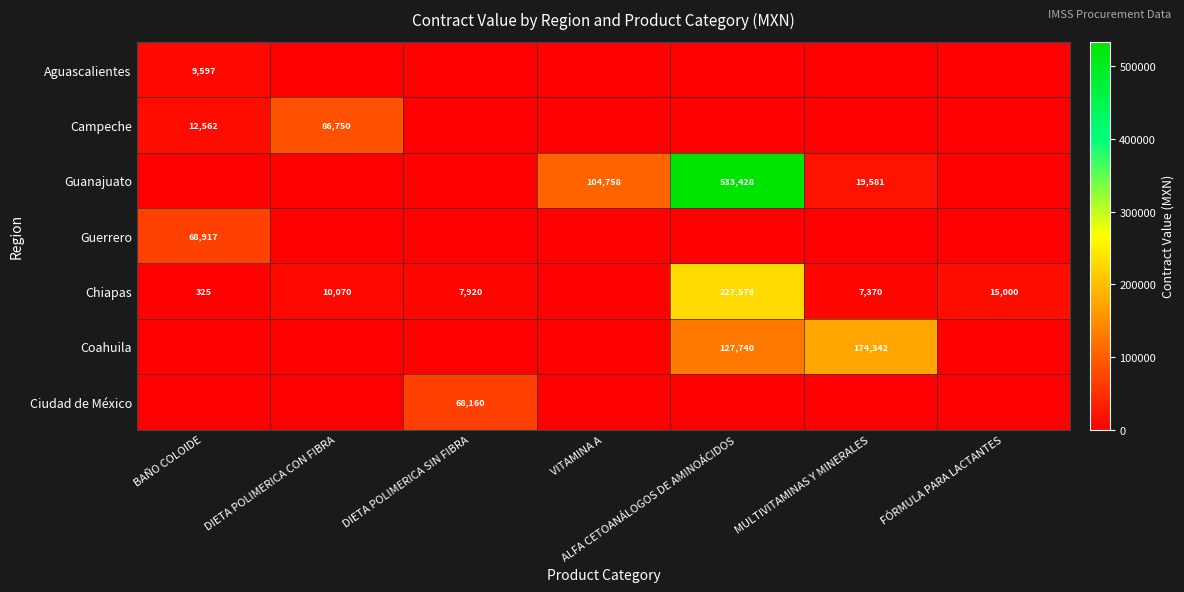

Is it true that Guanajuato equals 0 at FÓRMULA PARA LACTANTES?

True